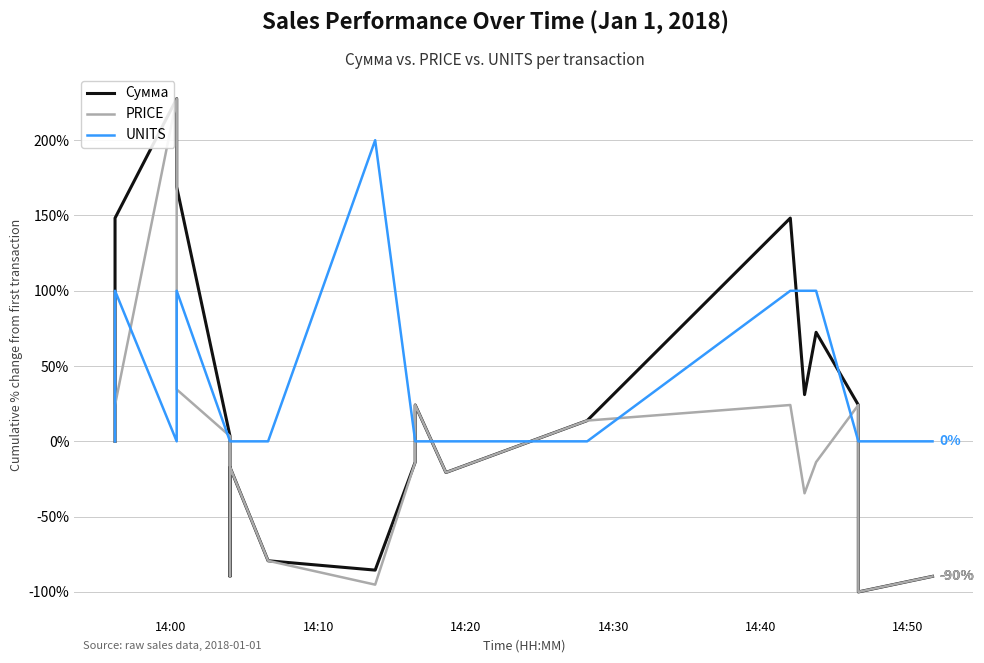

How many intersections are there between UNITS and PRICE?

10